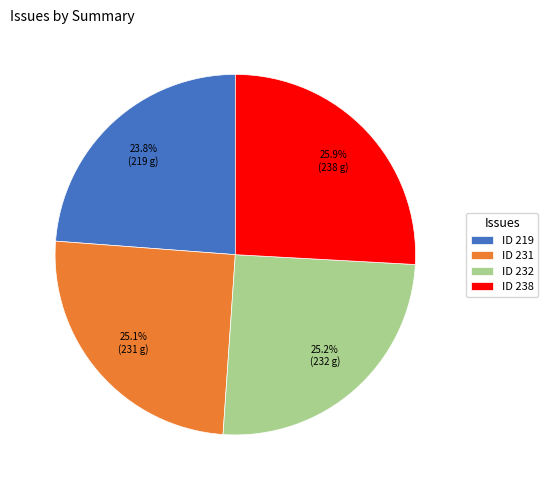

Which category has the biggest portion of the pie?

ID 238